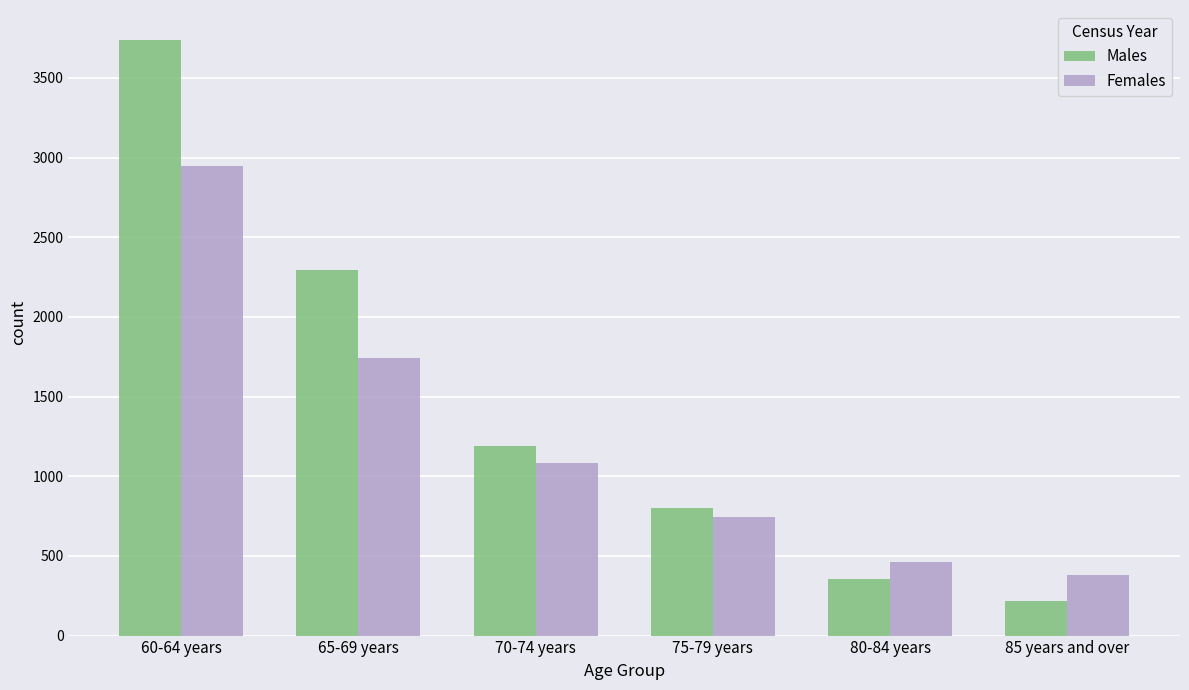

The value of Males at 80-84 years is 357. True or false?

True